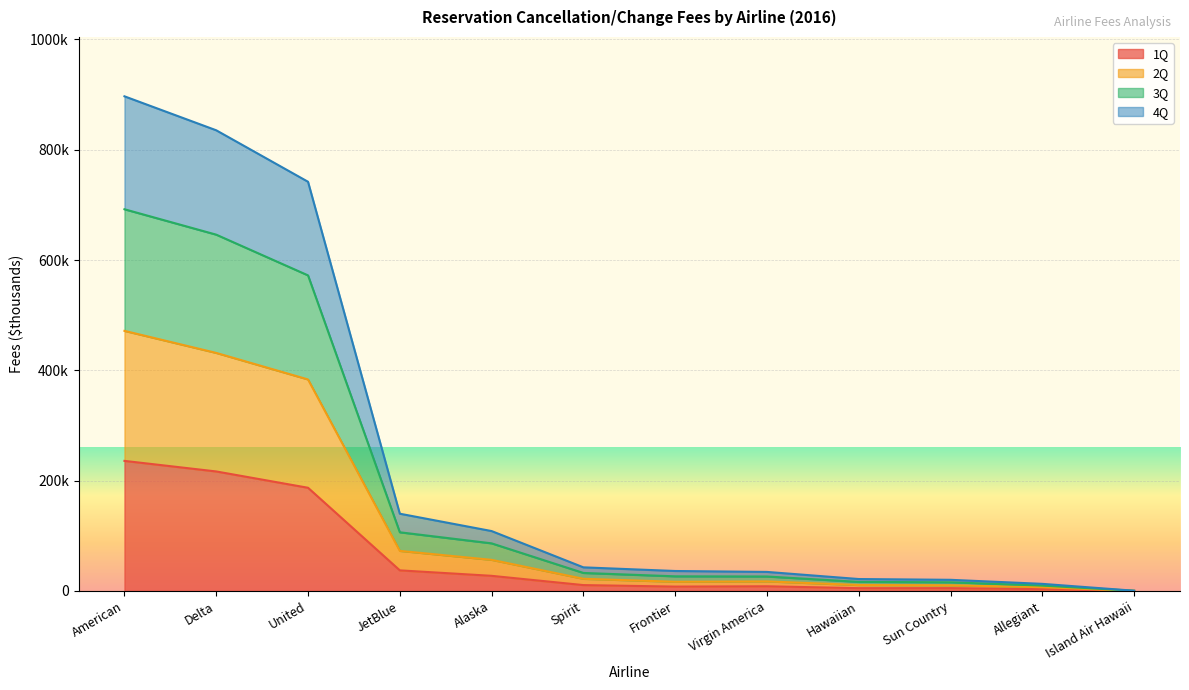

How many data points in 1Q are above 10646?

6